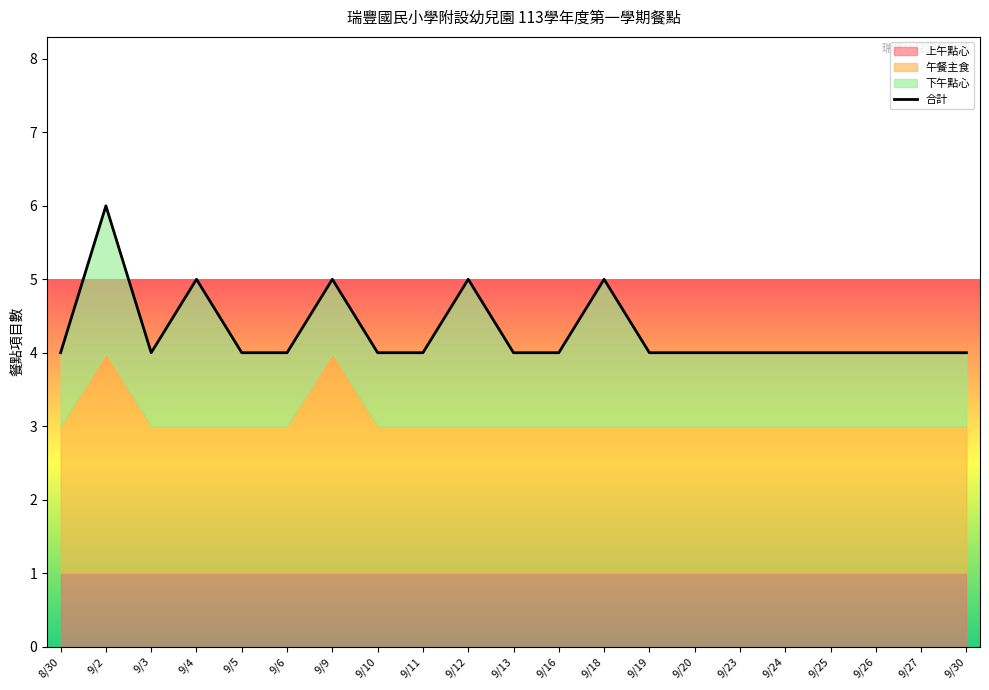

What is the difference between the maximum and second lowest values?

2